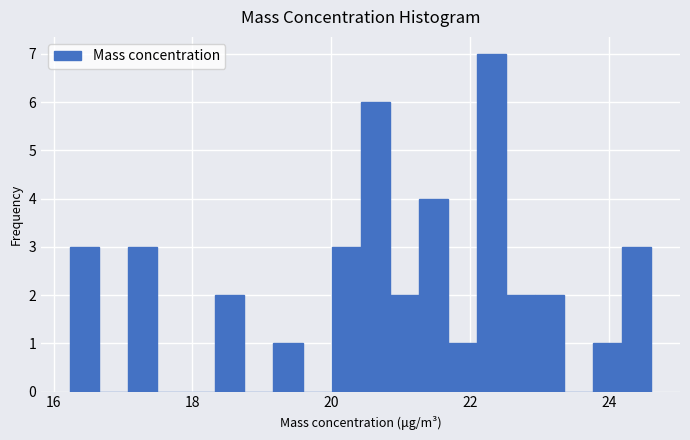

Around what value on the x-axis is the tallest bar? Give the approximate position of its centre, as read against the axis.

22.4